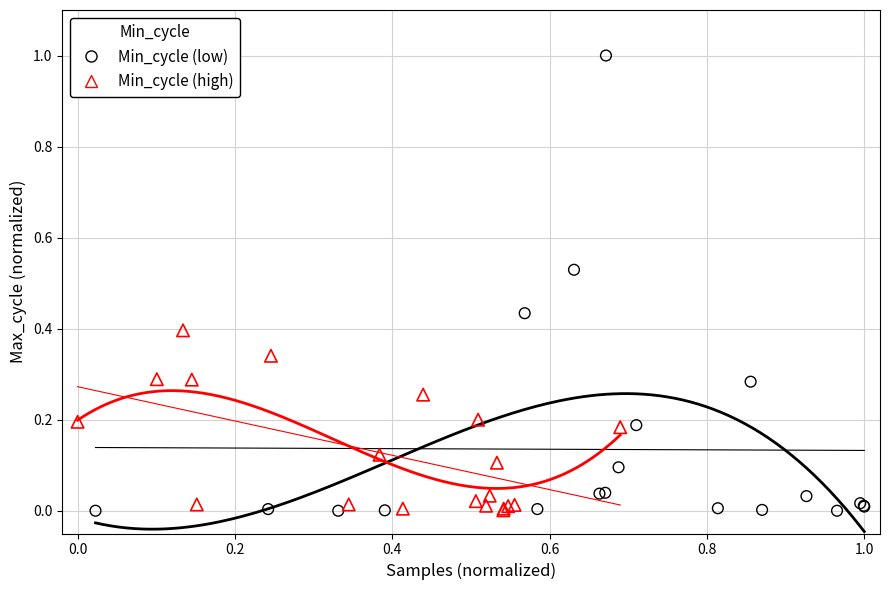

Which series has the widest spread of Y values?

Min_cycle (low)